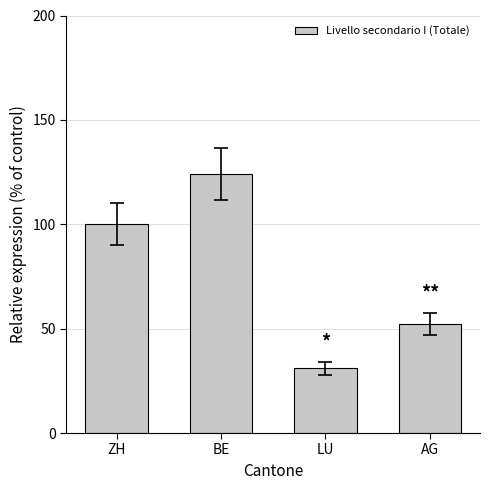

How many bars are there in total?

4